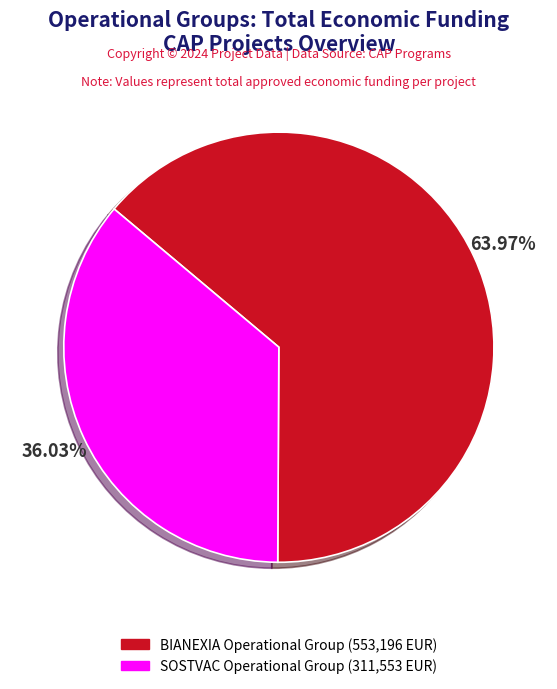

The BIANEXIA Operational Group slice represents 64% of the pie. True or false?

True